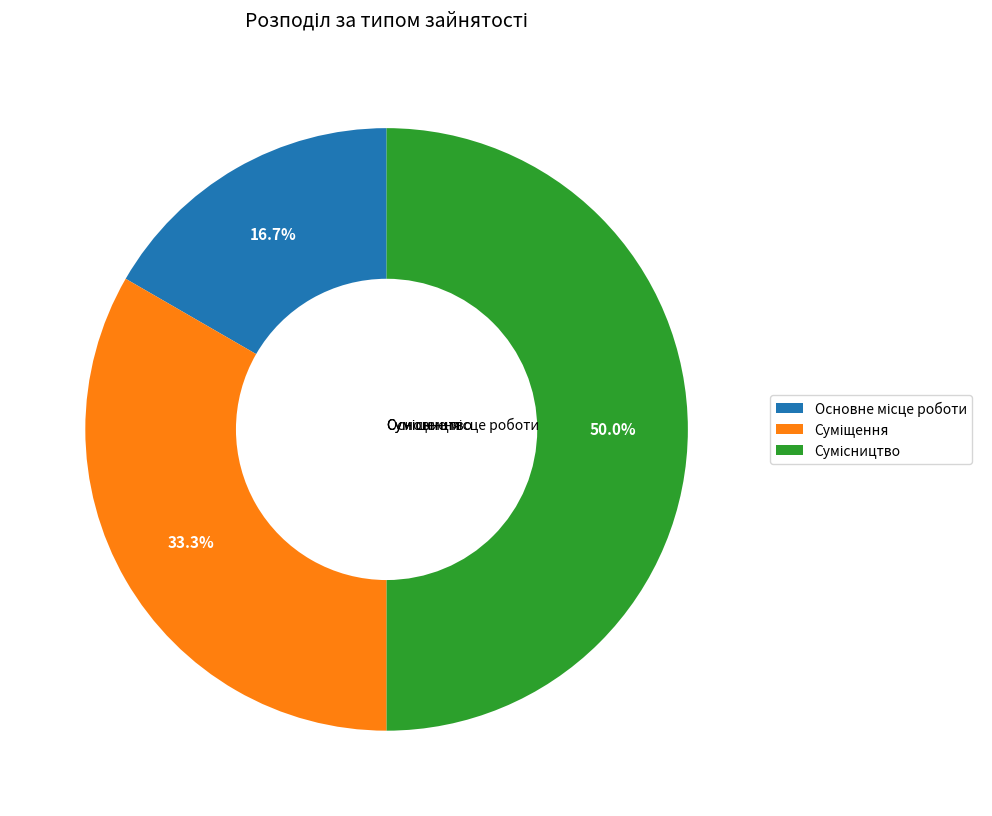

The Суміщення slice represents 33% of the pie. True or false?

True